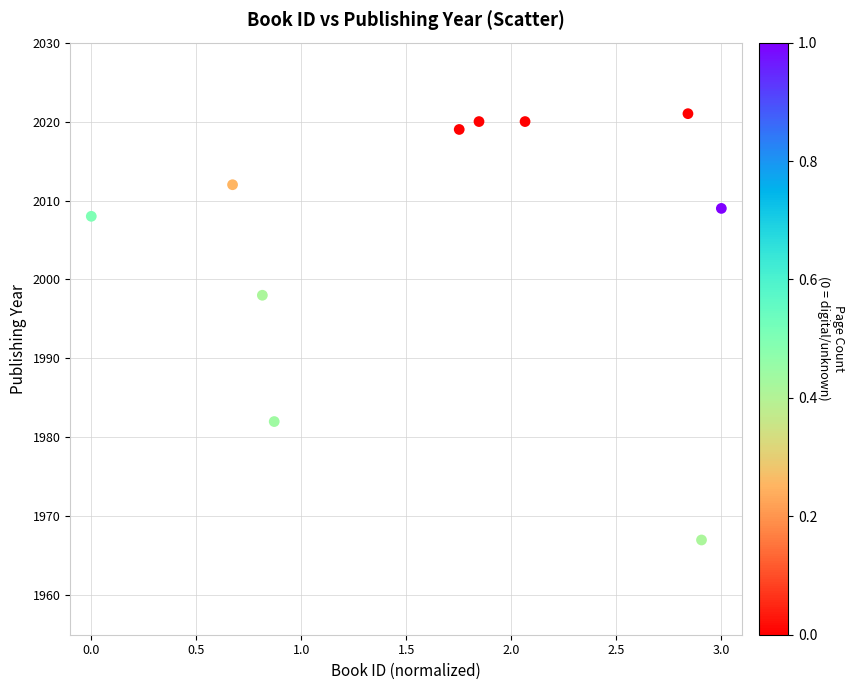

What Y value in the scatter plot is closest to 1994?

1998